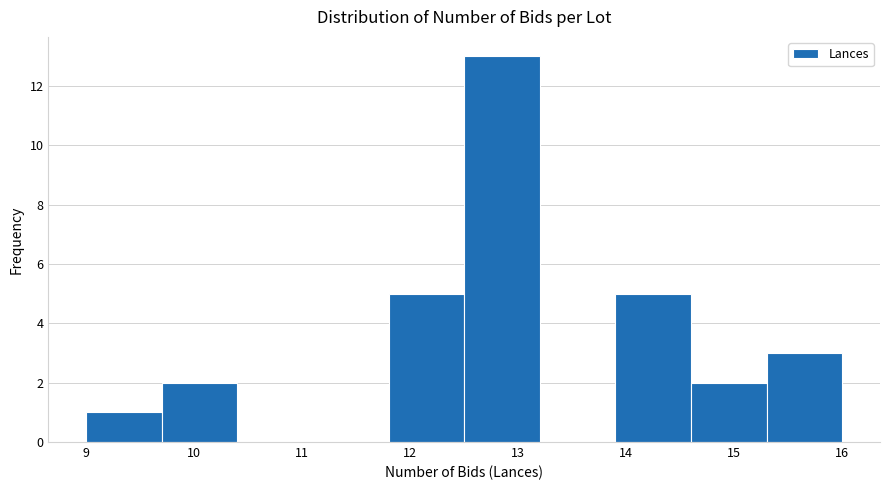

Which range on the x-axis has the tallest bar?

12.5 to 13.2